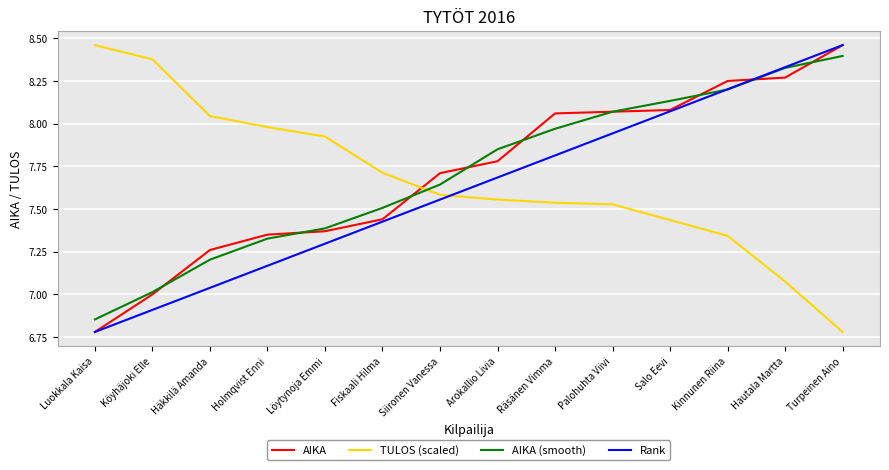

Where is AIKA nearest to the value 7?

Köyhäjoki Elle